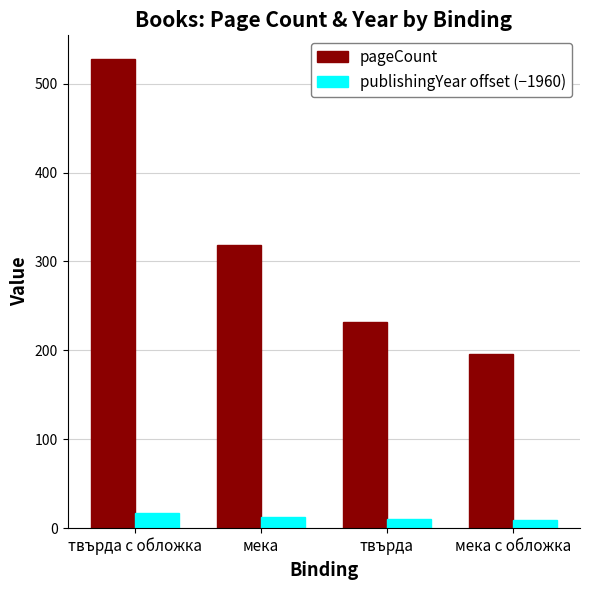

True or false: pageCount has a value of 196 at мека с обложка.

True